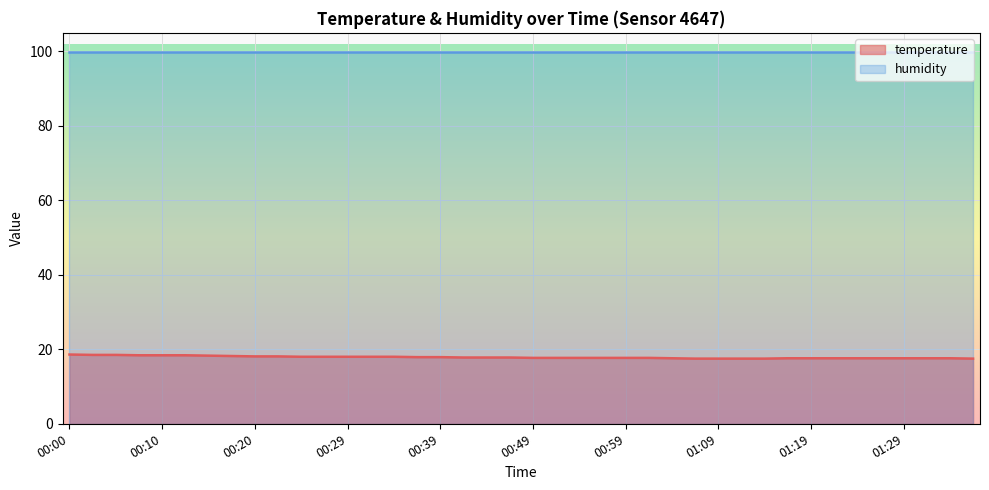

What is the lowest value of the temperature series?

17.5